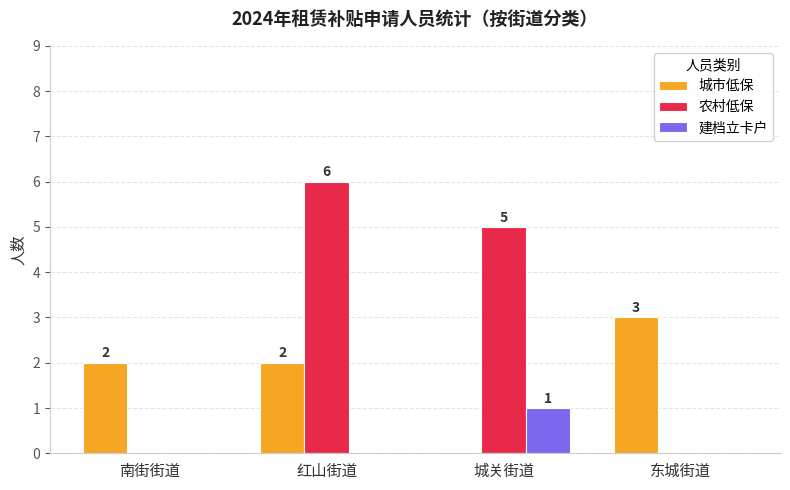

How many categories are shown in the chart?

4